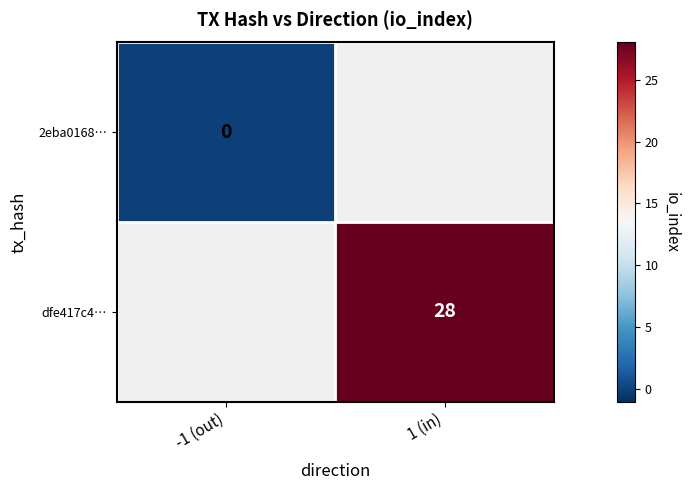

Is it true that dfe417c4… equals 28 at 1 (in)?

True